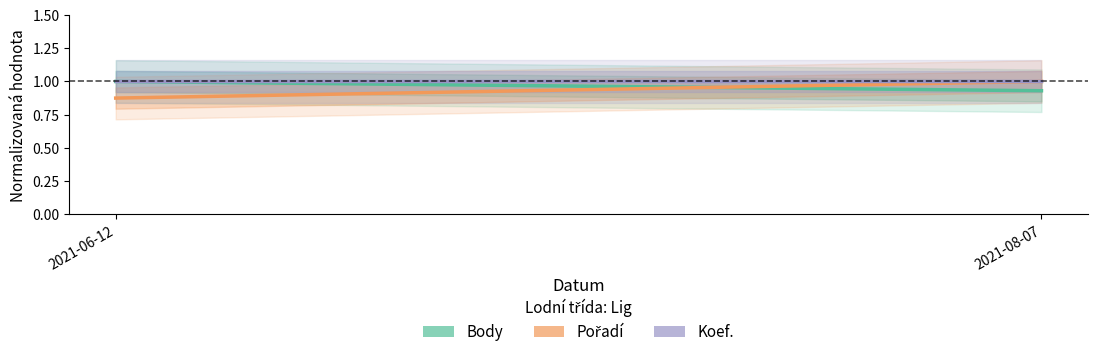

The value of Koef. at 2021-06-12 is 0.6. True or false?

False